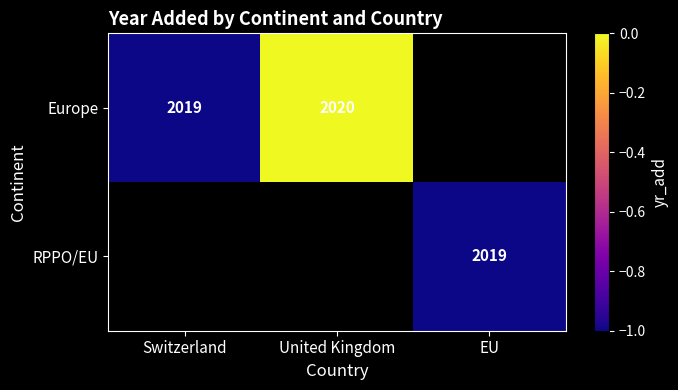

The value of RPPO/EU at EU is 2019. True or false?

True